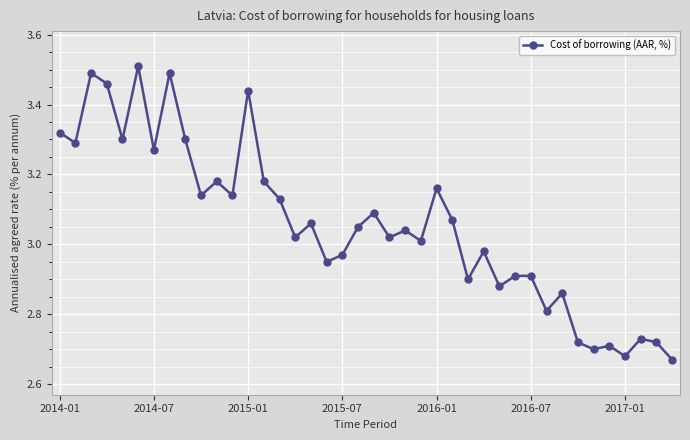

What is the sum of all values?

122.3